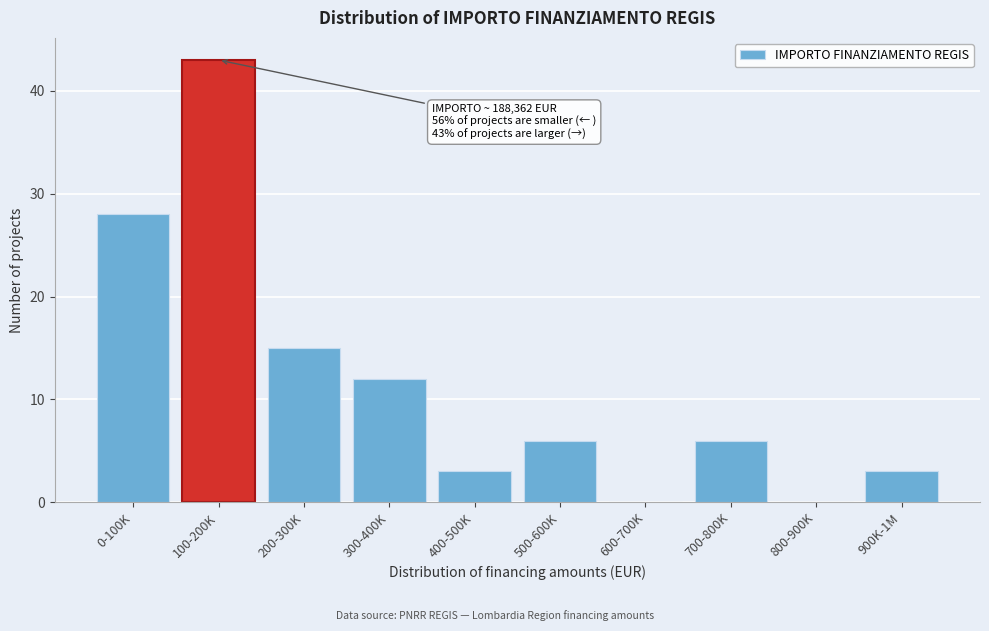

Reading left to right, extract all data points from this chart.

0-100K=28	100-200K=43	200-300K=15	300-400K=12	400-500K=3	500-600K=6	600-700K=0	700-800K=6	800-900K=0	900K-1M=3